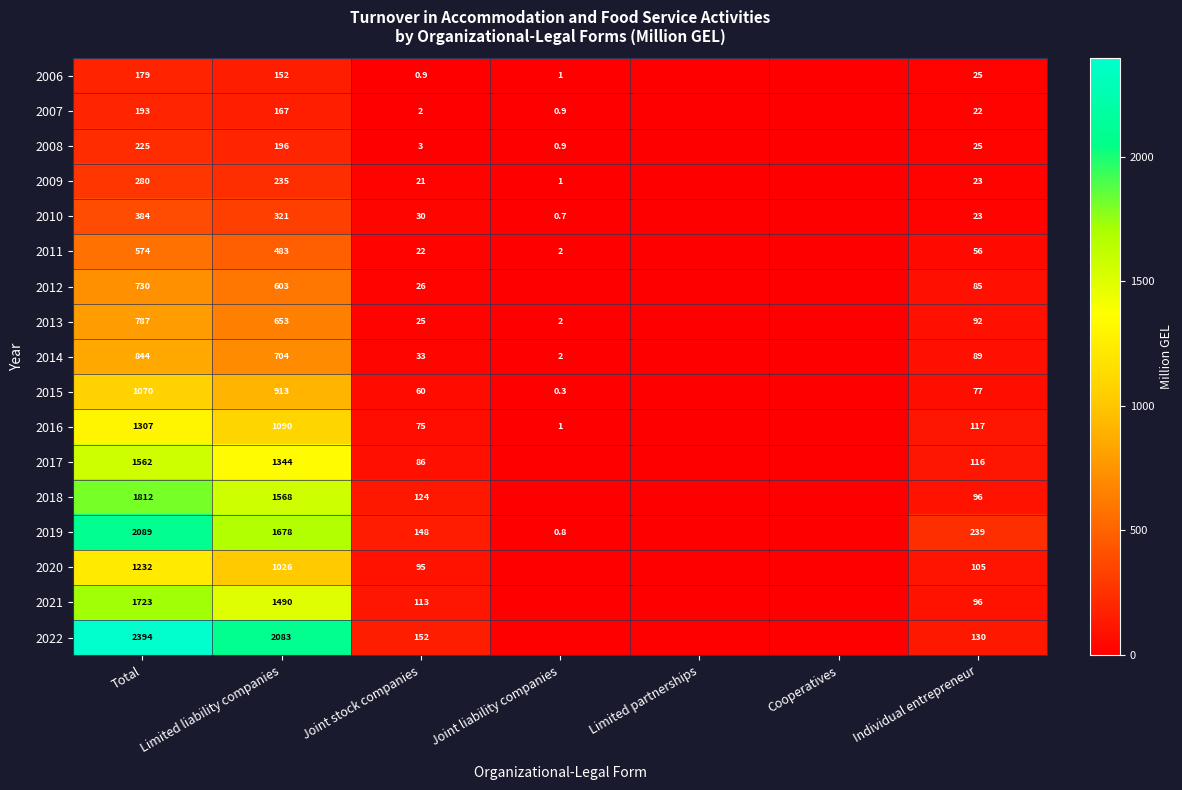

The value of 2013 at Total is 1141.7. True or false?

False